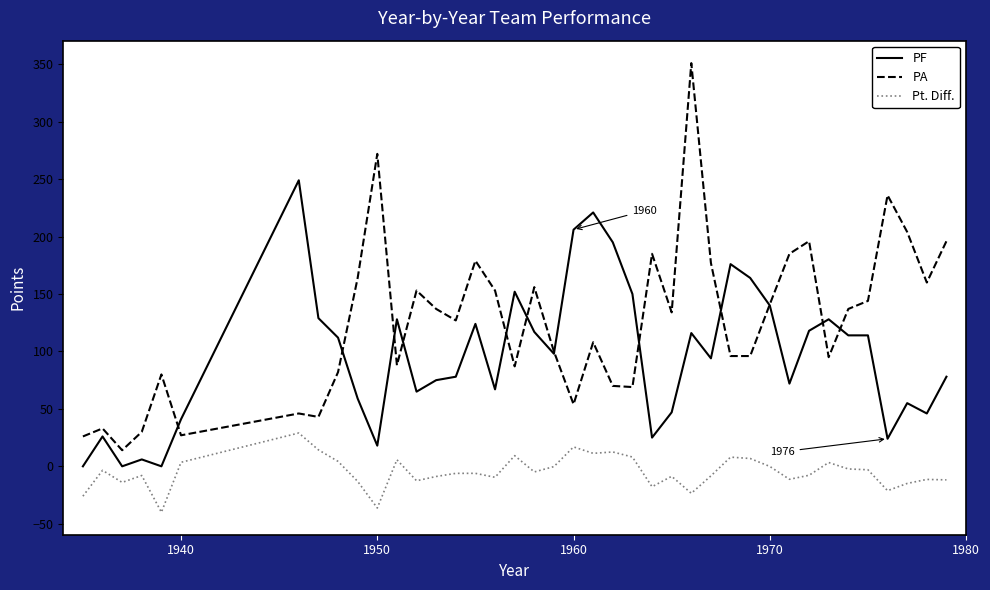

Which series has the widest spread of values?

PA